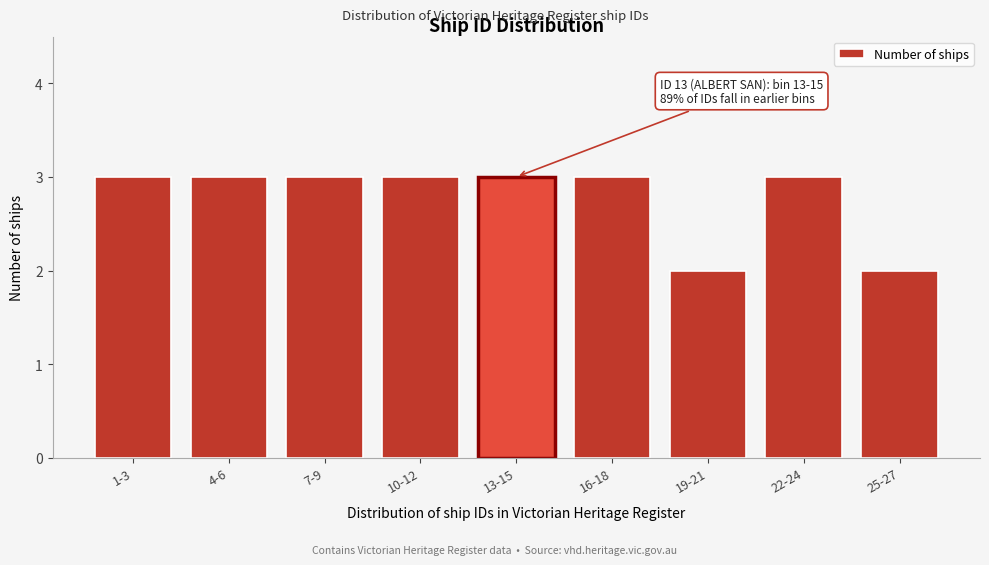

Reading left to right, extract all data points from this chart.

1-3=3	4-6=3	7-9=3	10-12=3	13-15=3	16-18=3	19-21=2	22-24=3	25-27=2